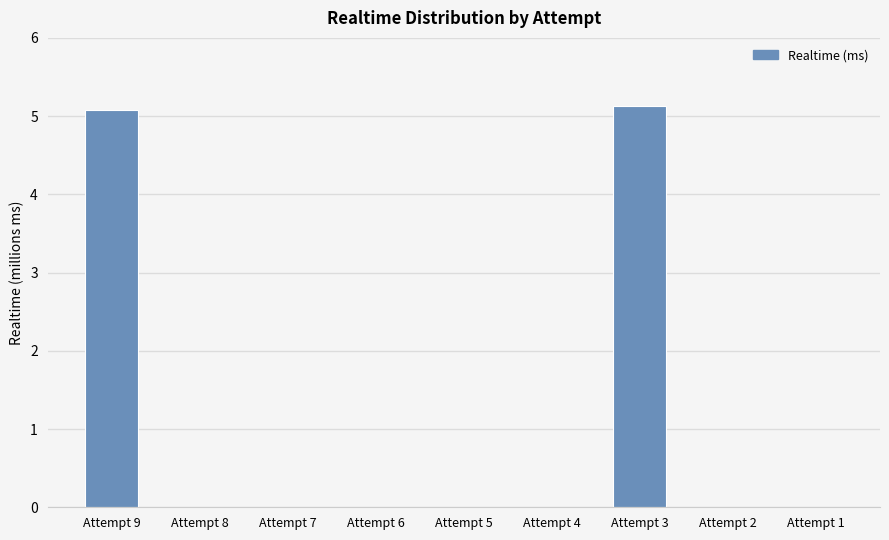

Which category has the highest value across all series?

Attempt 3